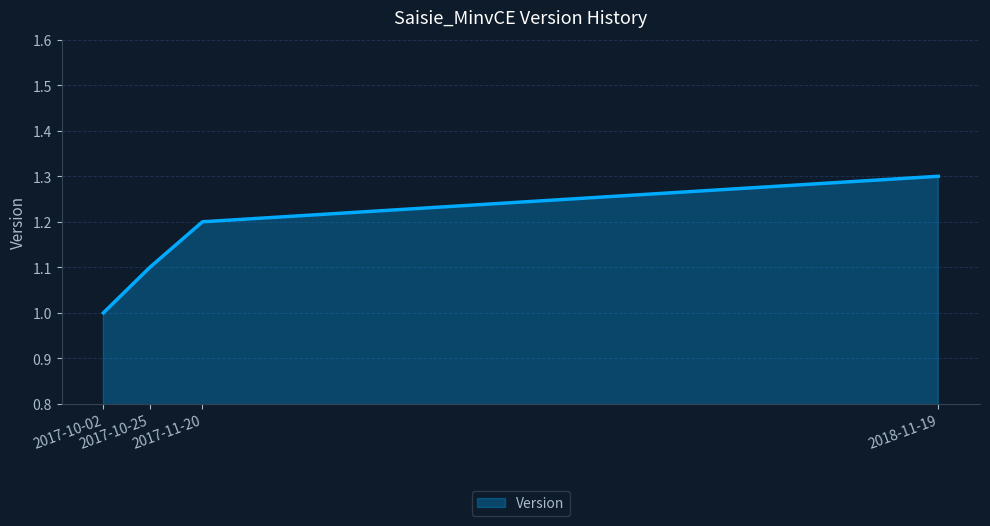

Rank the categories by value from highest to lowest.

2018-11-19, 2017-11-20, 2017-10-25, 2017-10-02